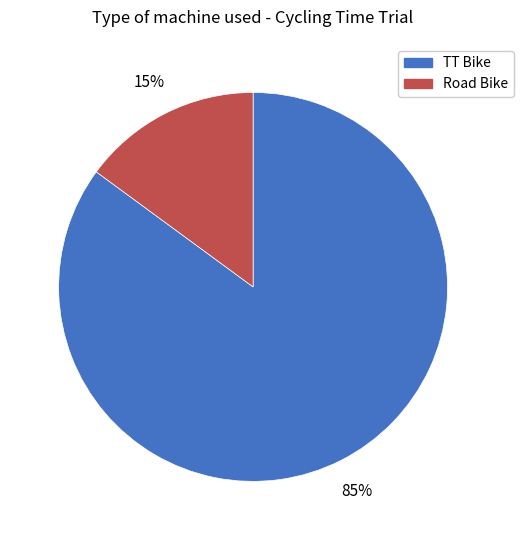

Rank the categories by value from highest to lowest.

TT Bike, Road Bike